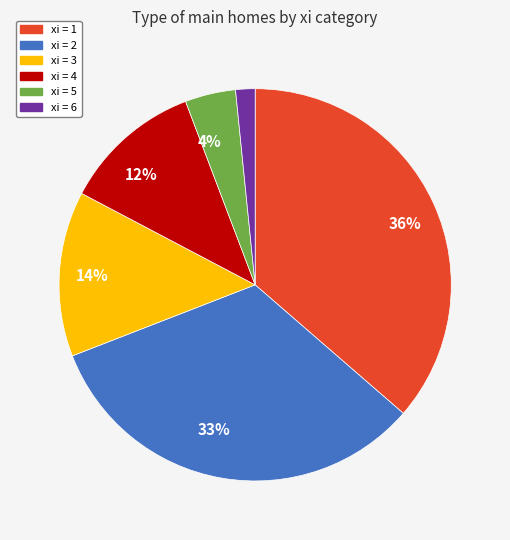

To the nearest percent, what is the average slice percentage?

17%